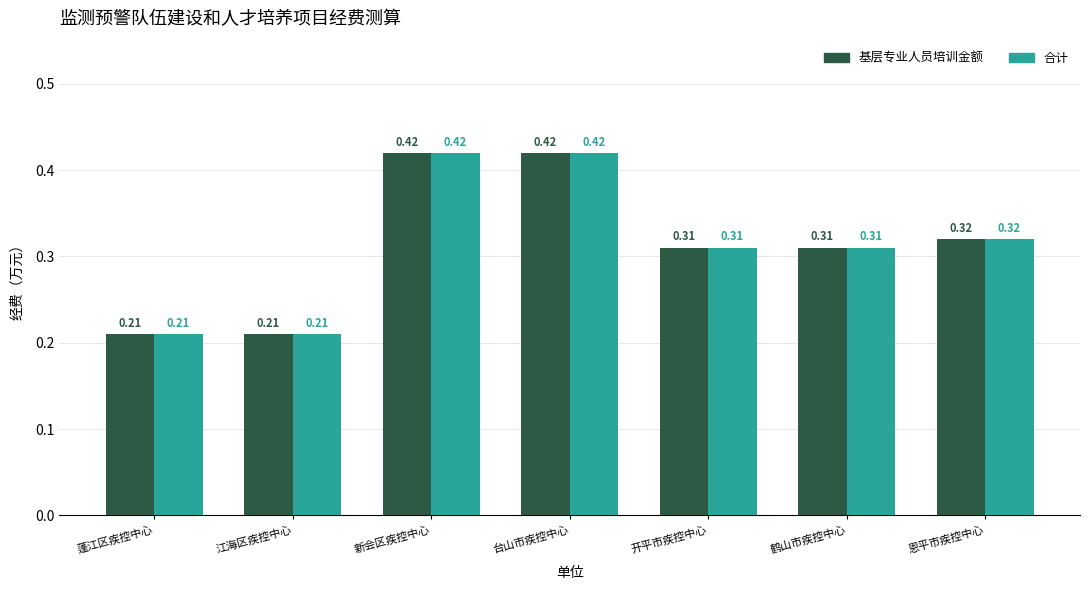

What is the sum of the 基层专业人员培训金额 values at 台山市疾控中心 and 开平市疾控中心?

0.7